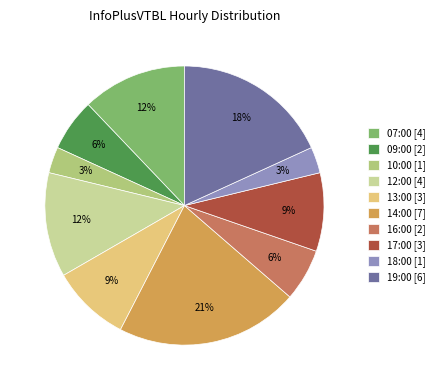

True or false: 17:00 accounts for 9% of the total.

True